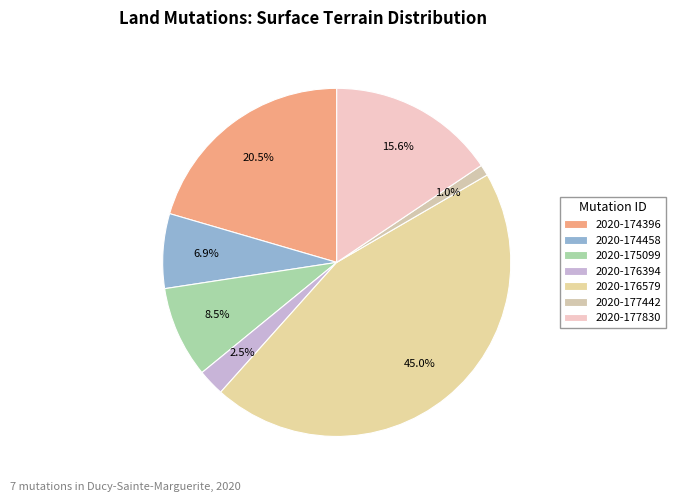

To the nearest percent, what is the difference between the 2020-177442 and 2020-176579 slice percentages?

44%